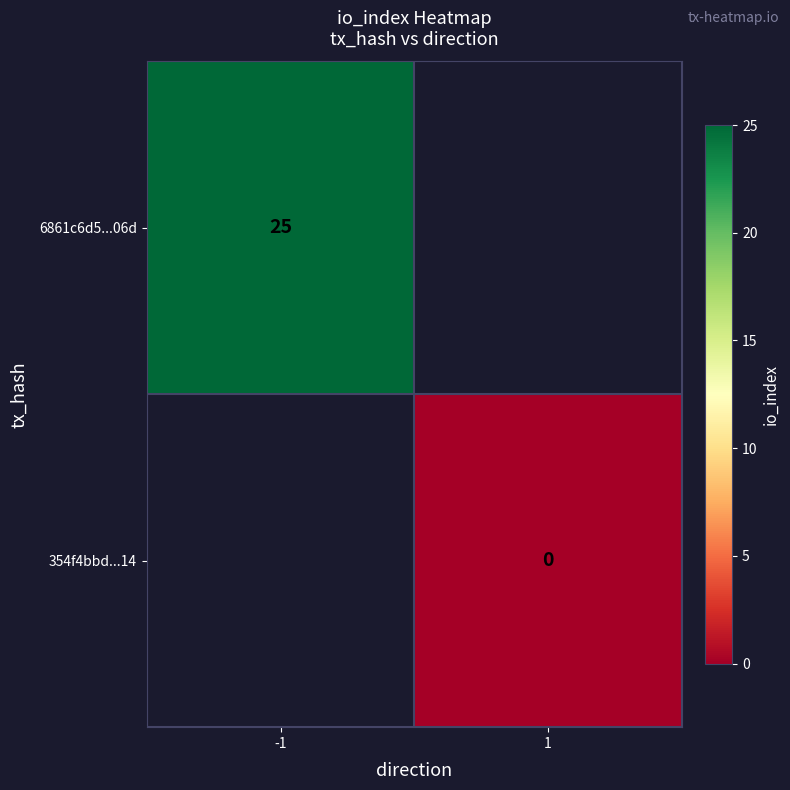

The 6861c6d5...06d series shows 37 at -1. True or false?

False